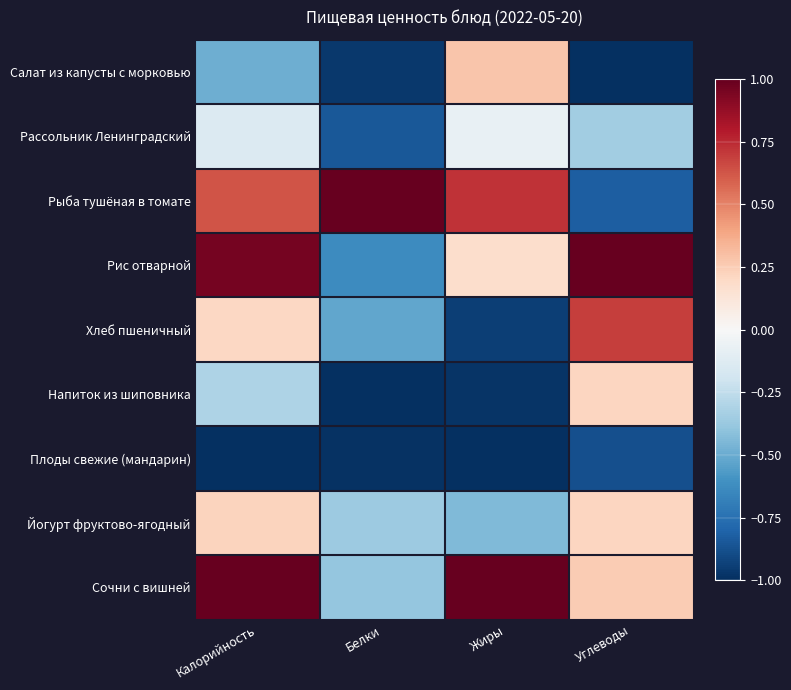

Which has a higher value, Жиры or Белки?

Жиры